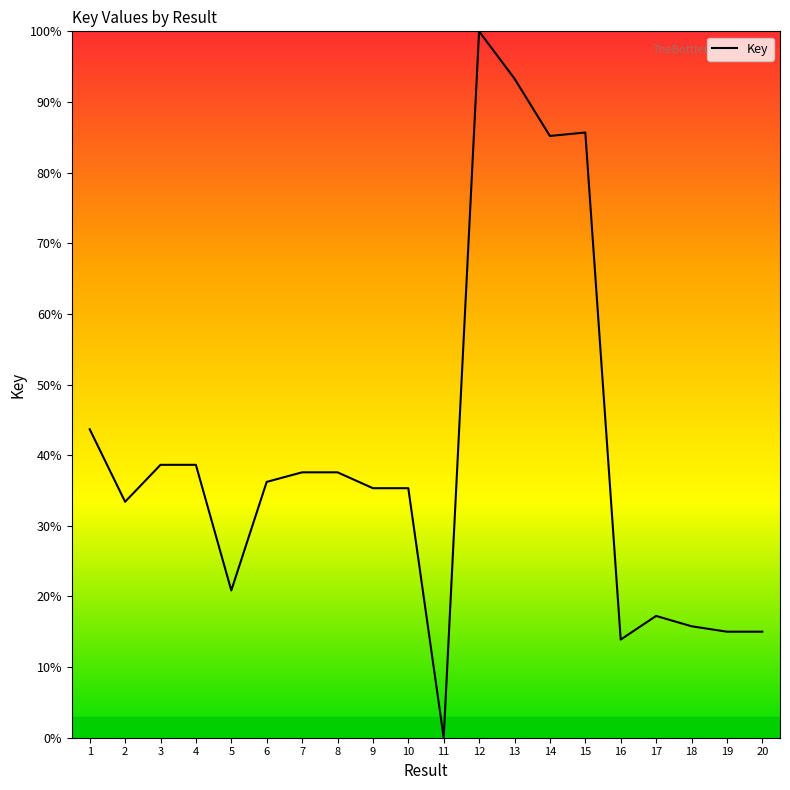

What is the change in value from 9 to 17?

-18.1